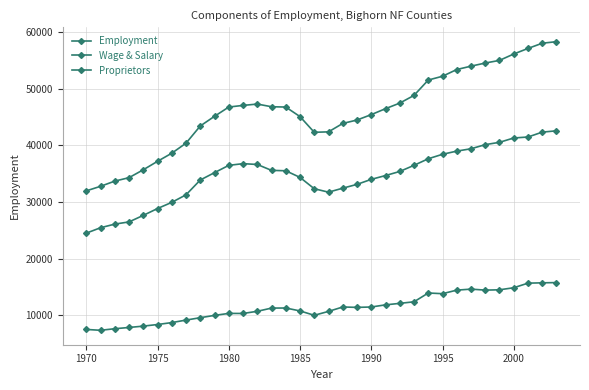

Reading left to right, transcribe all the data shown in this chart.

Employment: 31956	32764	33680	34291	35685	37177	38610	40385	43423	45133	46768	47058	47295	46823	46767	45078	42304	42385	43872	44474	45428	46480	47464	48824	51539	52209	53395	53992	54544	55012	56141	57124	58045	58319
Wage & Salary: 24485	25443	26082	26471	27627	28836	29928	31259	33876	35178	36464	36764	36620	35579	35509	34336	32332	31725	32432	33105	33991	34664	35385	36469	37629	38420	38980	39397	40124	40536	41301	41474	42336	42569
Proprietors: 7471	7321	7598	7820	8058	8341	8682	9126	9547	9955	10304	10294	10675	11244	11258	10742	9972	10660	11440	11369	11437	11816	12079	12355	13910	13789	14415	14595	14420	14476	14840	15650	15709	15750